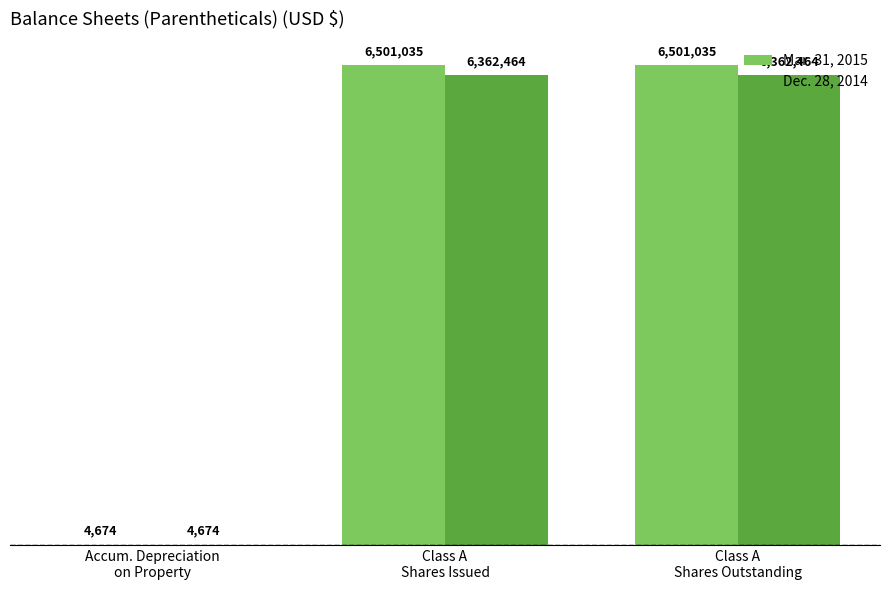

What is the value of the Mar. 31, 2015 bar at the 2nd from the left?

6501035